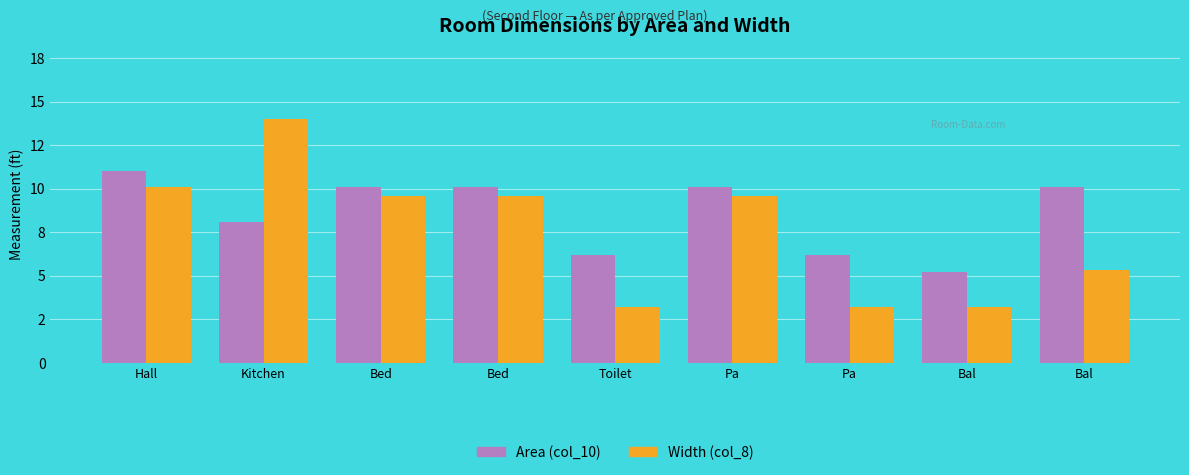

What is the sum of all Width (col_8) values?

67.8